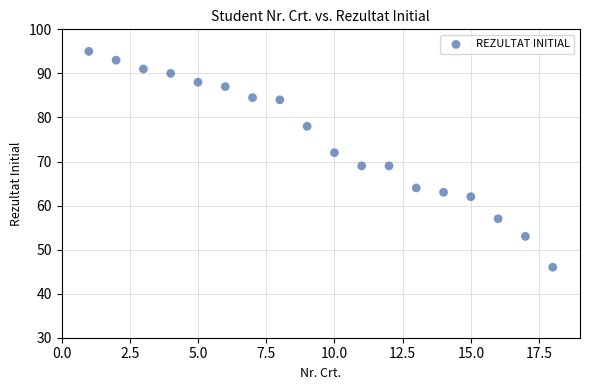

What is the range of Y values (max minus min)?

49.0